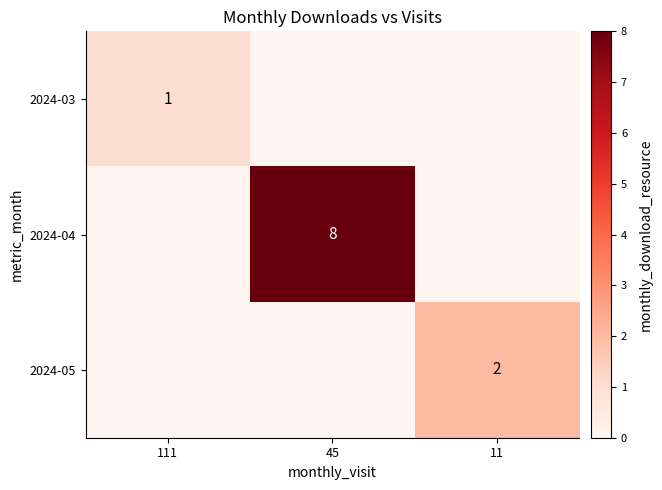

The 2024-05 series shows 0 at 11. True or false?

False